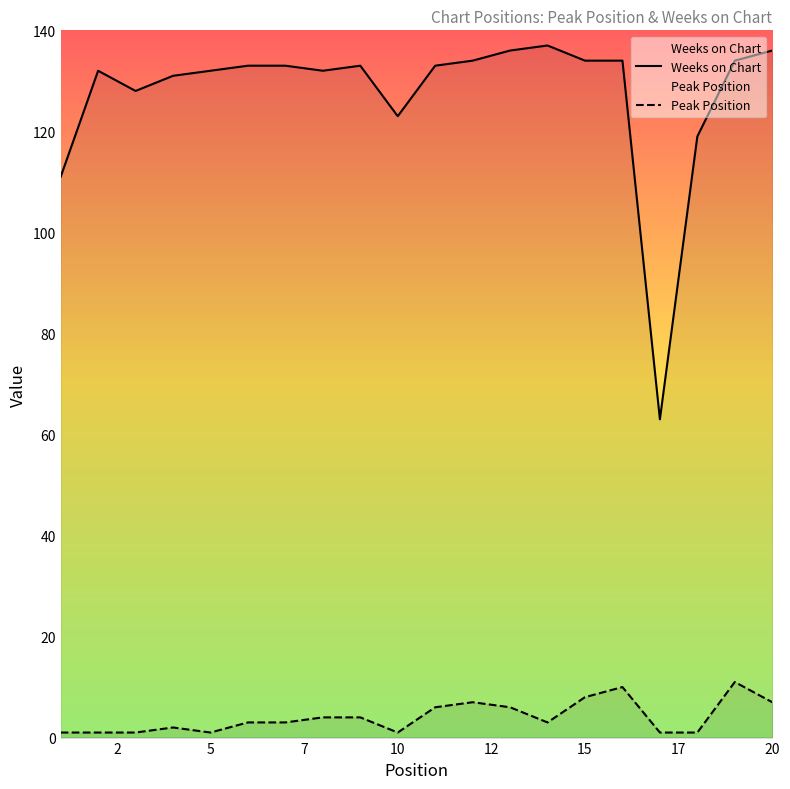

What is the maximum value for Weeks on Chart?

137